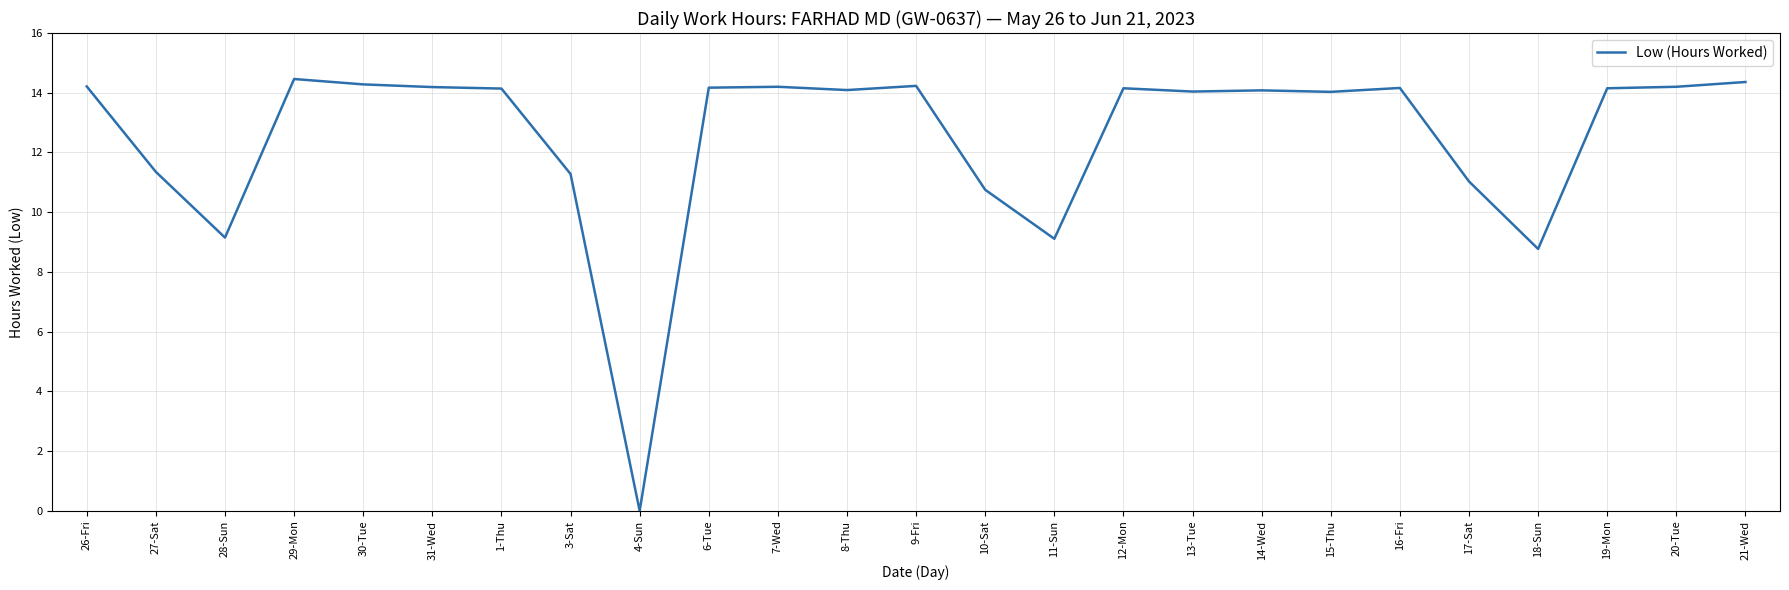

At which label does the data first exceed 14?

26-Fri